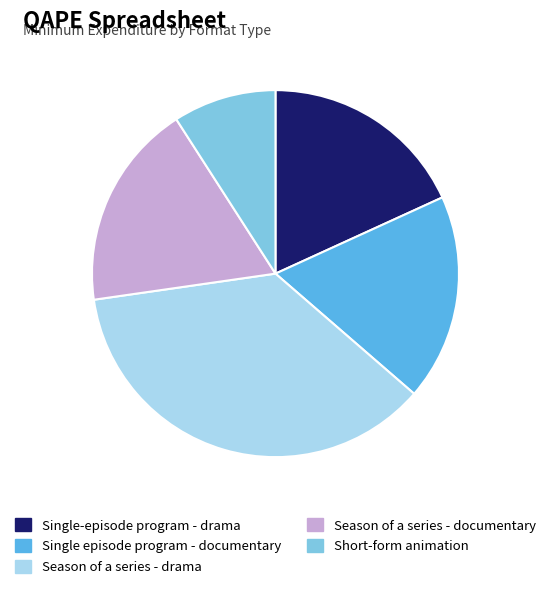

True or false: Single episode program - documentary accounts for 6% of the total.

False